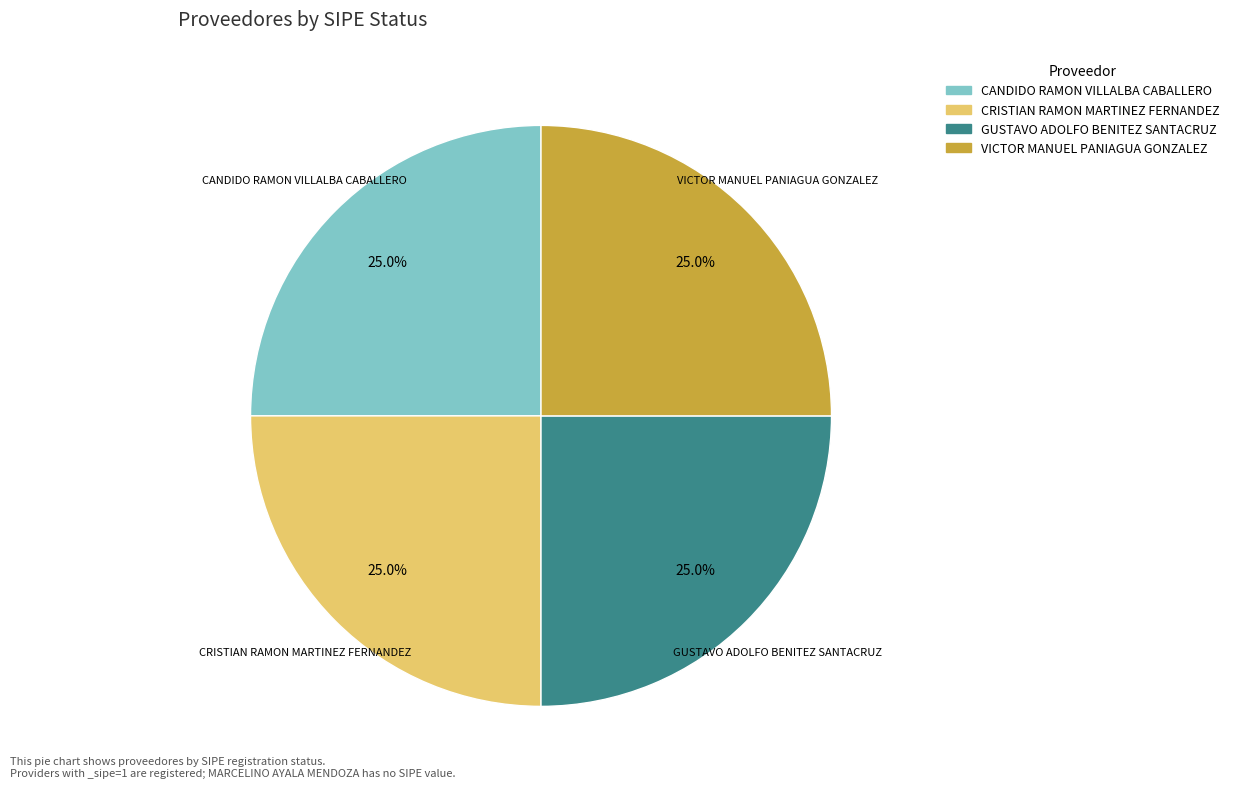

Is there any slice that represents more than half of the pie?

No